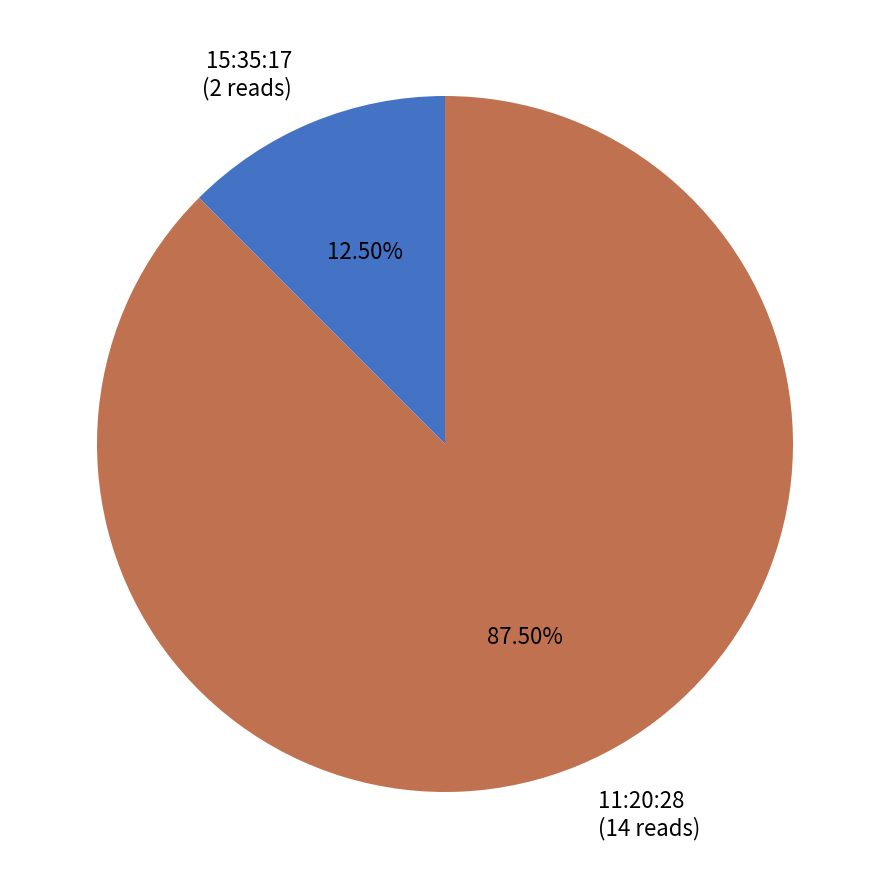

Which slice represents more than half of the pie?

11:20:28